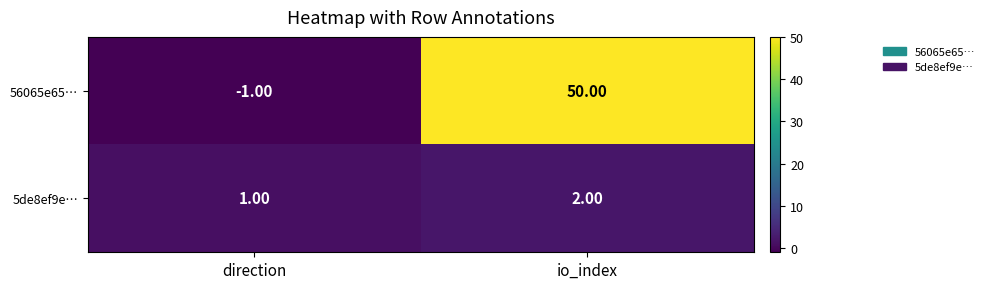

At how many categories does at least one series exceed 11?

1